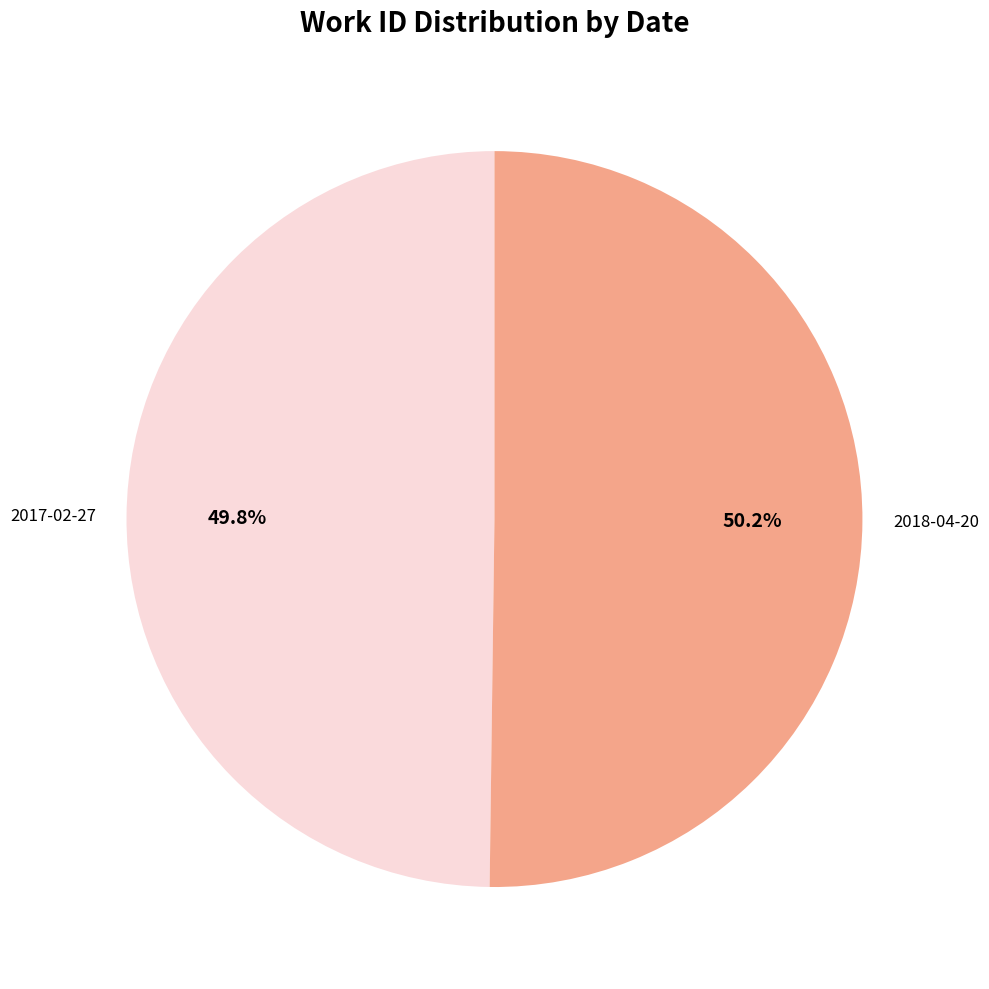

How much of the chart is everything except 2017-02-27?

50.2%